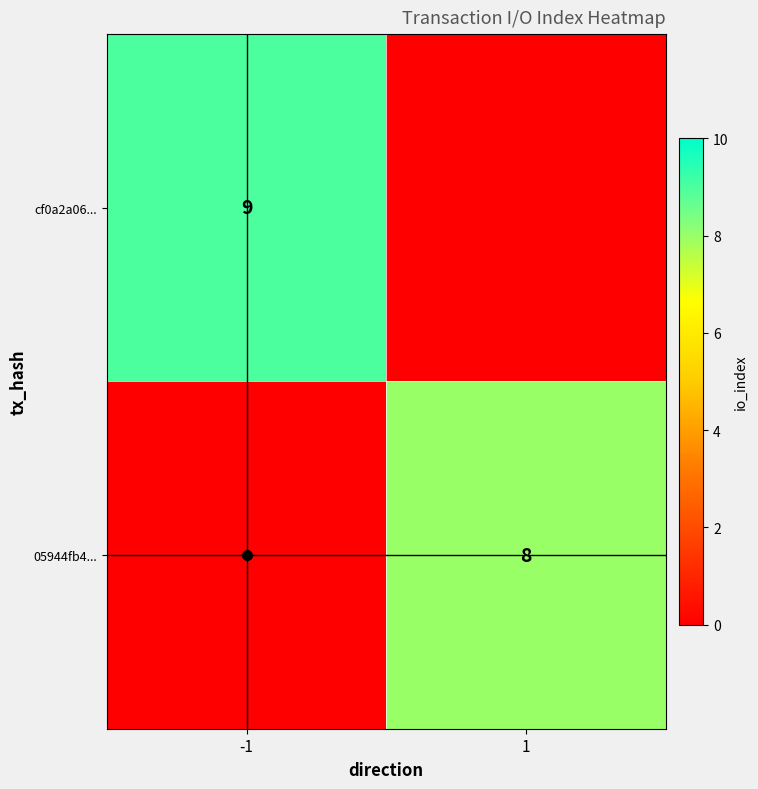

The value of 05944fb4... at 1 is 13. True or false?

False